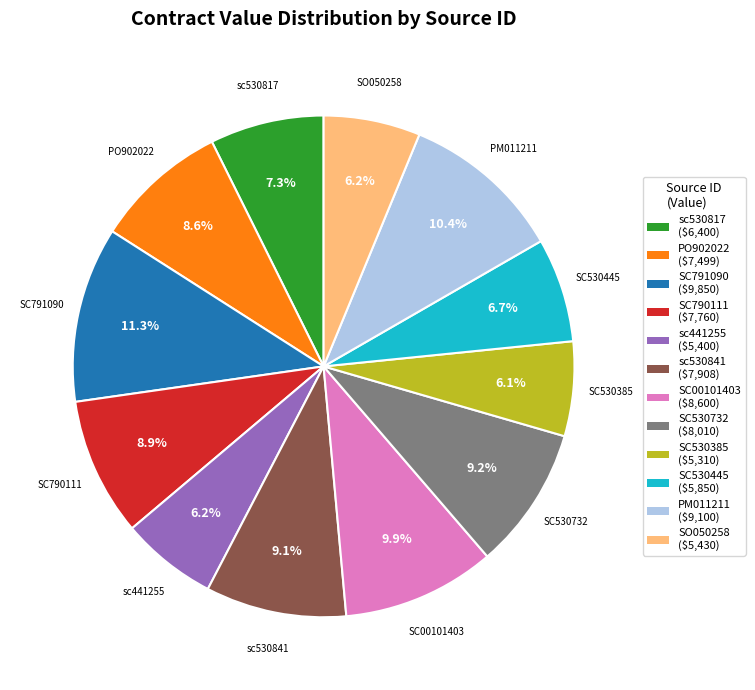

Approximately how many times larger is the value at PM011211 compared to SC790111?

1.2